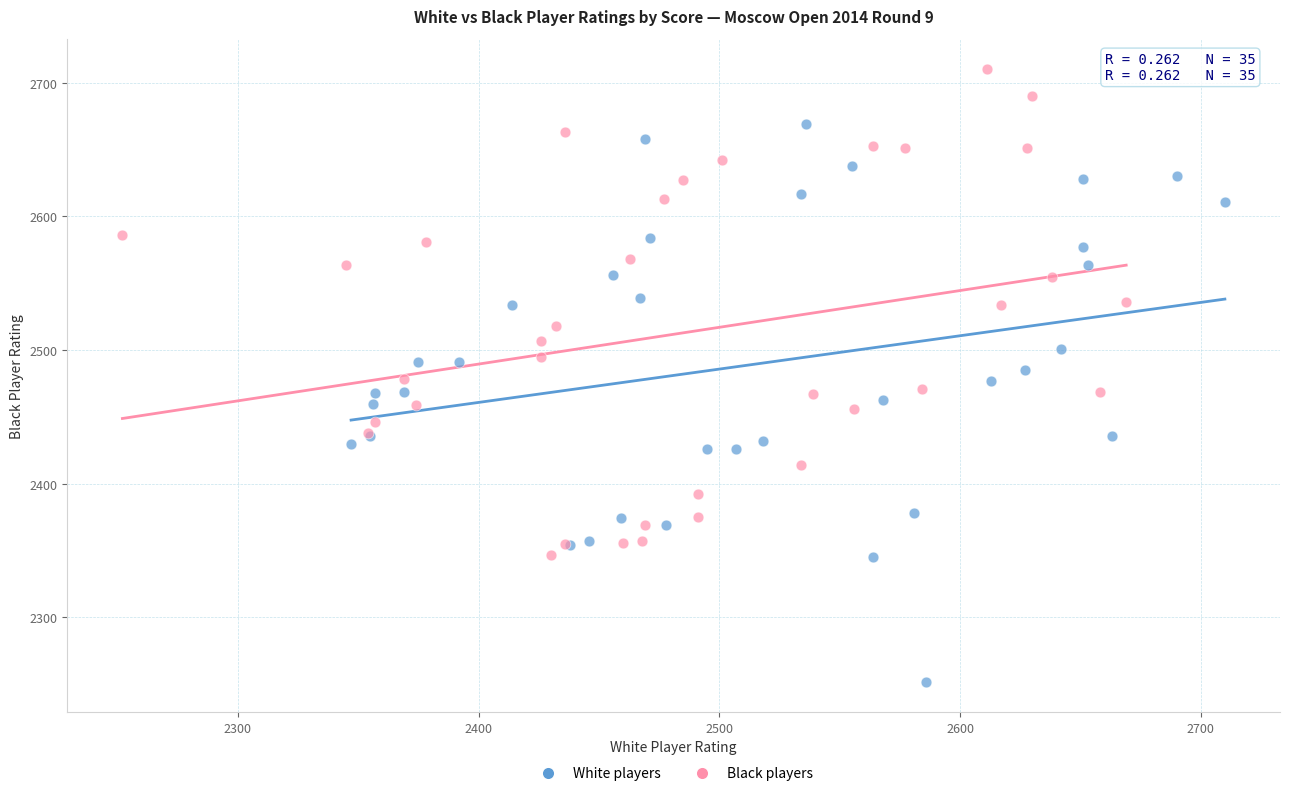

Which series reaches the minimum Y coordinate?

White players